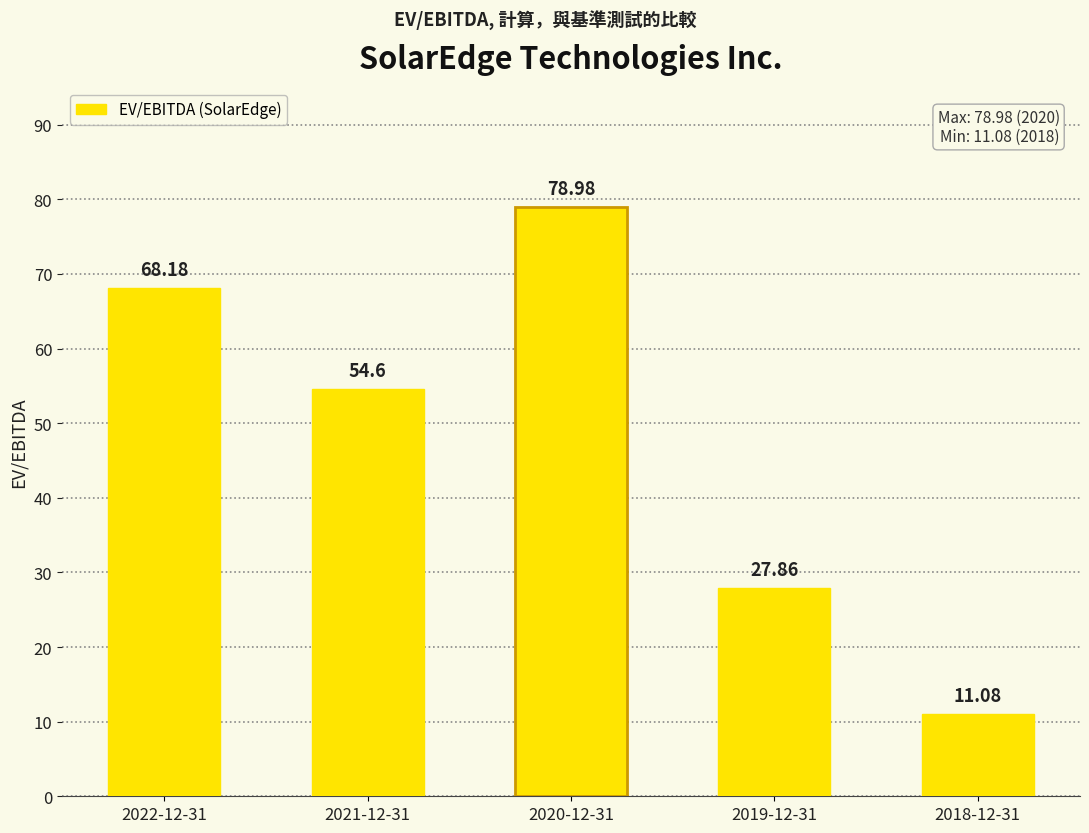

What is the approximate value at 2020-12-31?

79.0